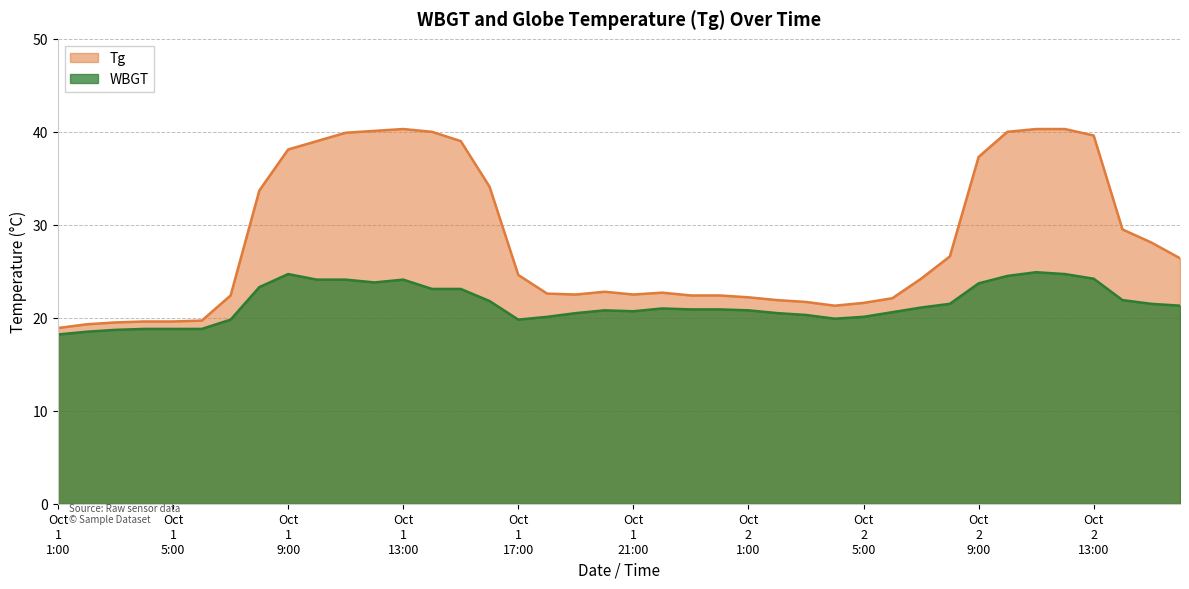

What is the sum of the Tg values at 2010/10/1 20:00 and 2010/10/1 8:00?

56.5